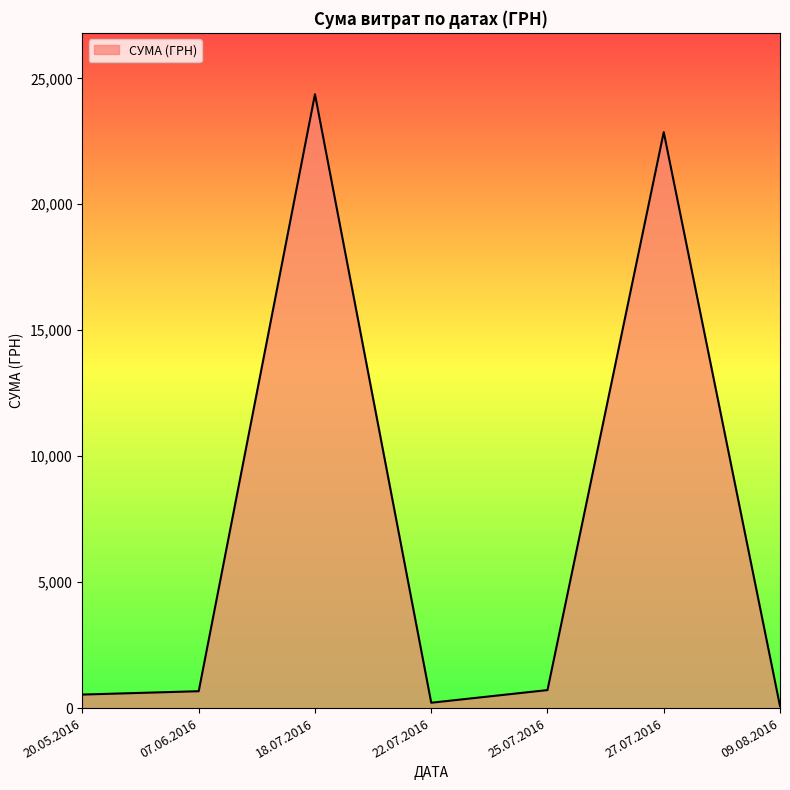

What is the maximum value shown in the chart?

24369.0